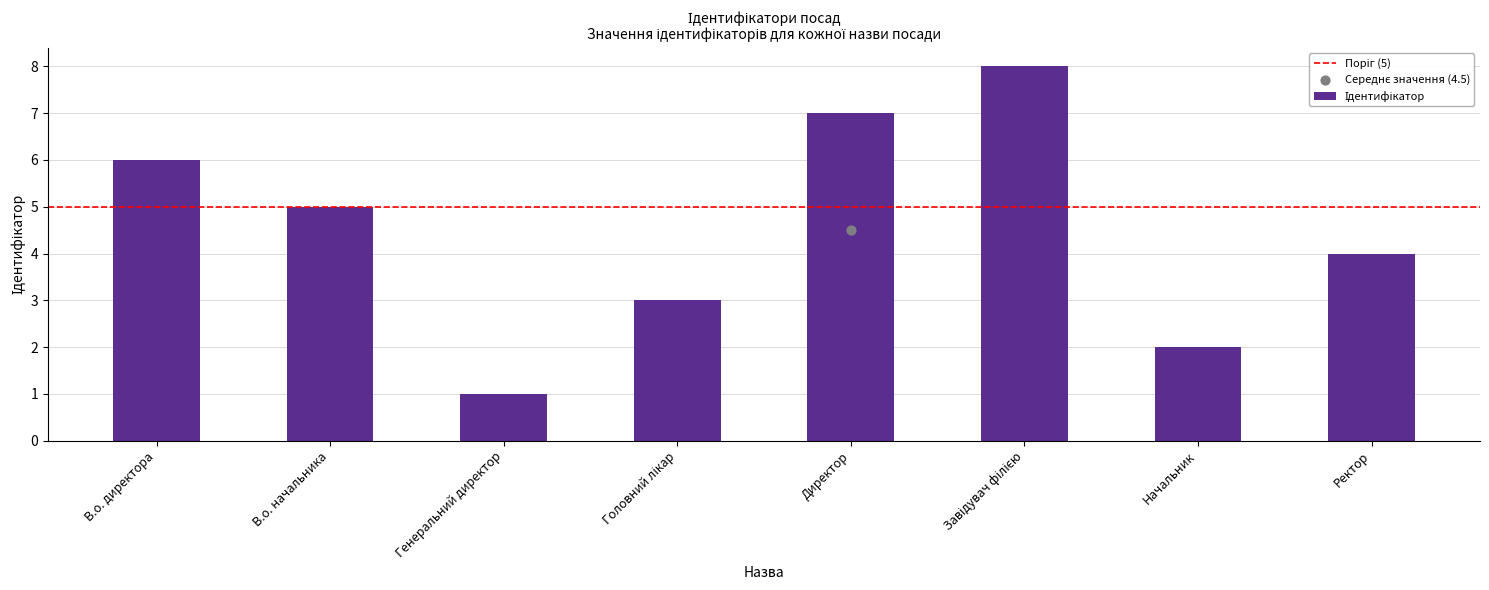

Which has a higher value, В.о. директора or Ректор?

В.о. директора